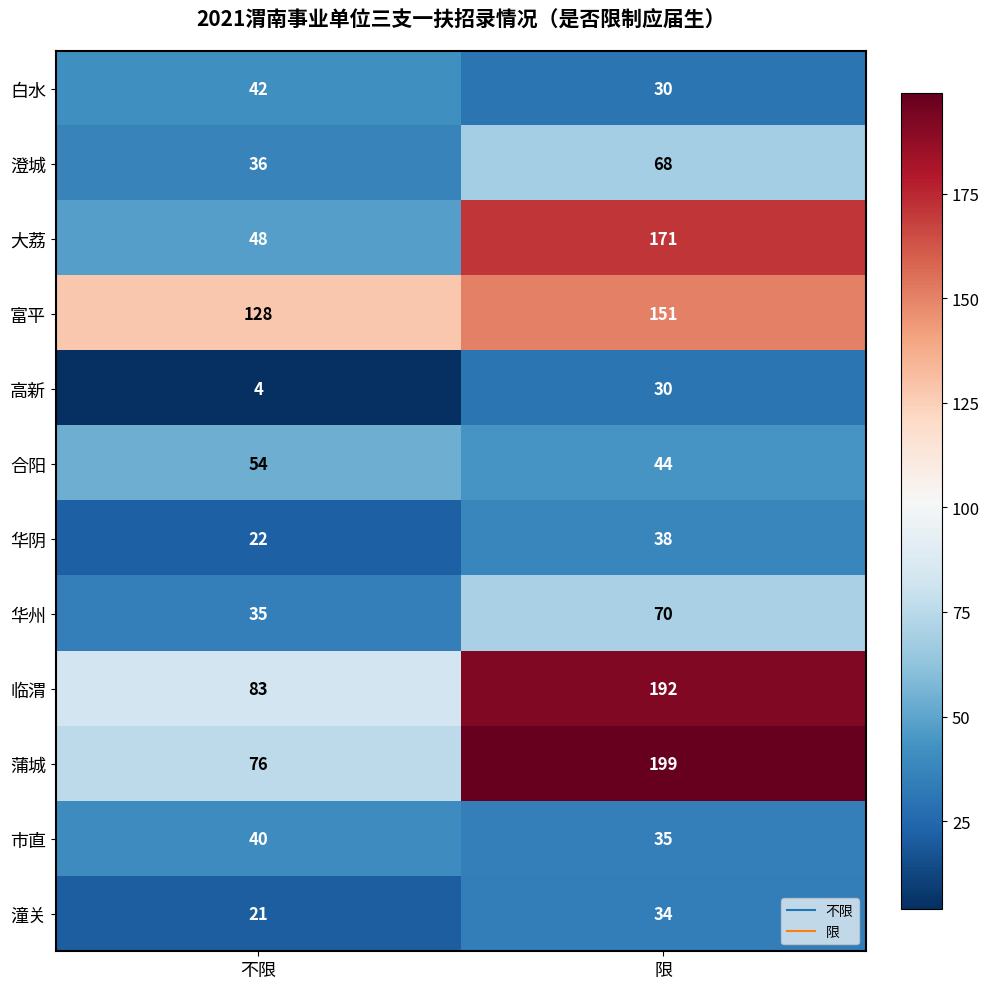

The value of 华州 at 不限 is 56. True or false?

False